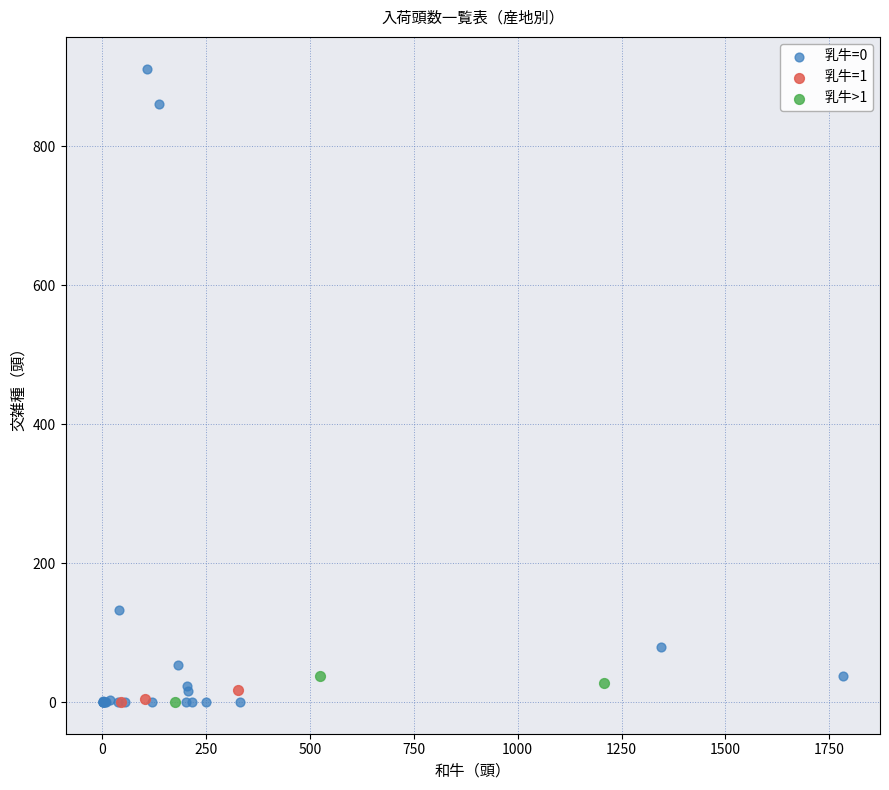

Which series has the largest Y range (max minus min)?

乳牛=0